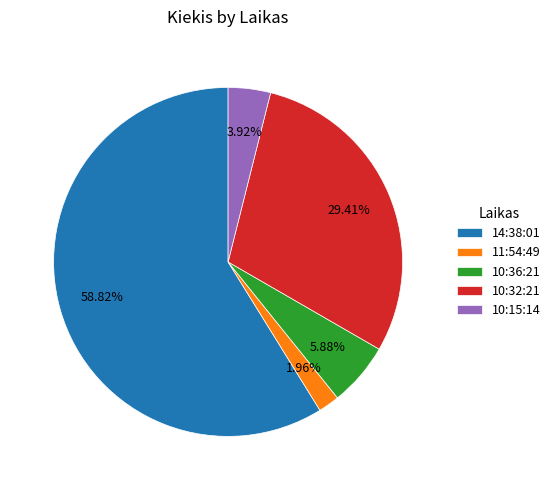

Rank the categories by value from lowest to highest.

11:54:49, 10:15:14, 10:36:21, 10:32:21, 14:38:01